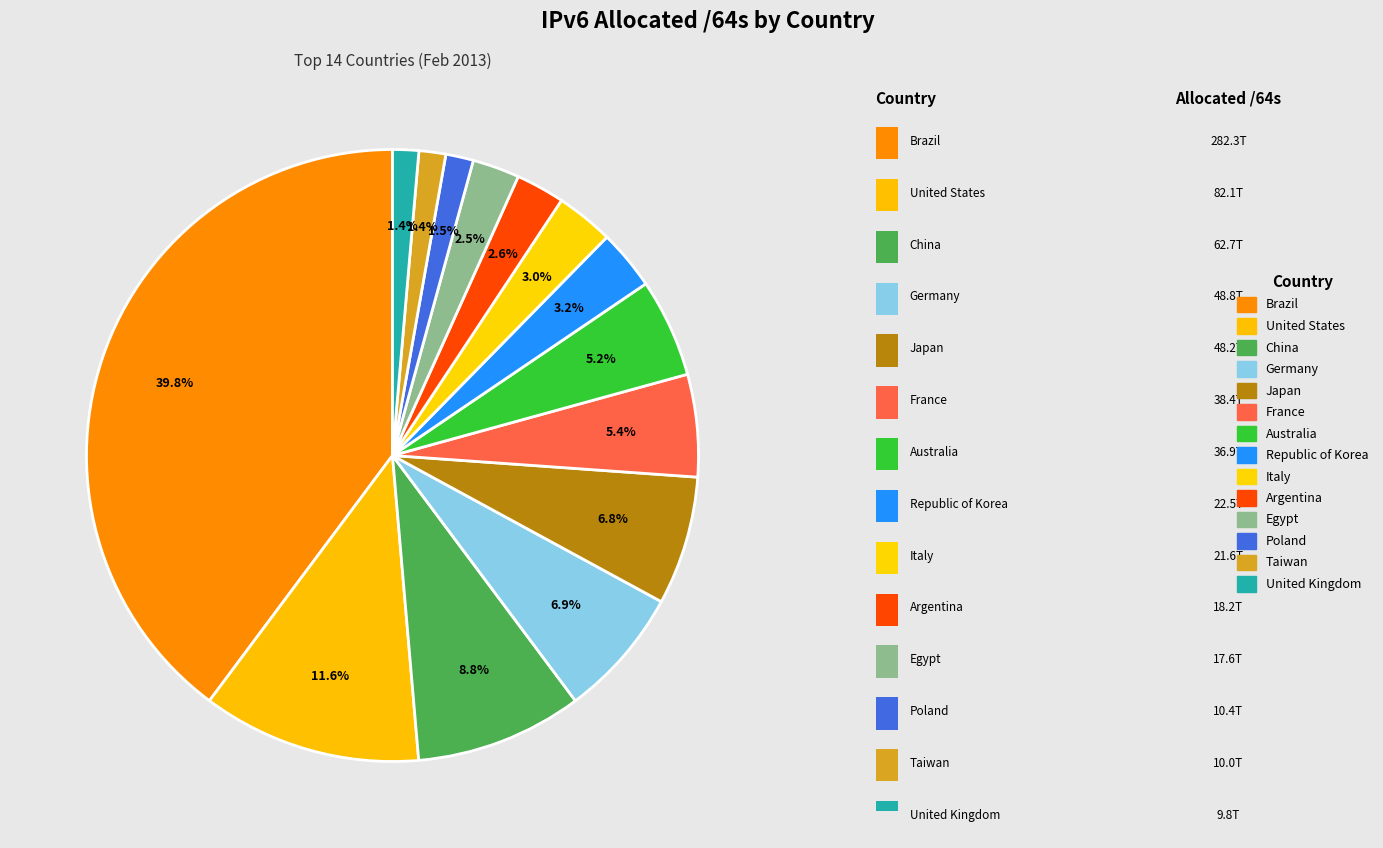

Count the number of slices in the pie.

14